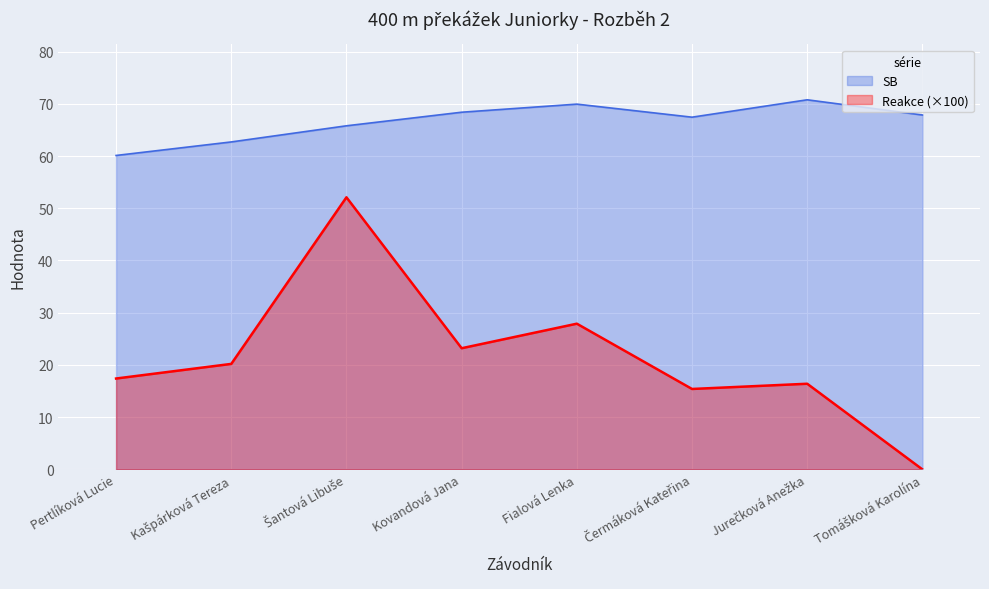

True or false: Reakce and SB intersect in this chart.

False